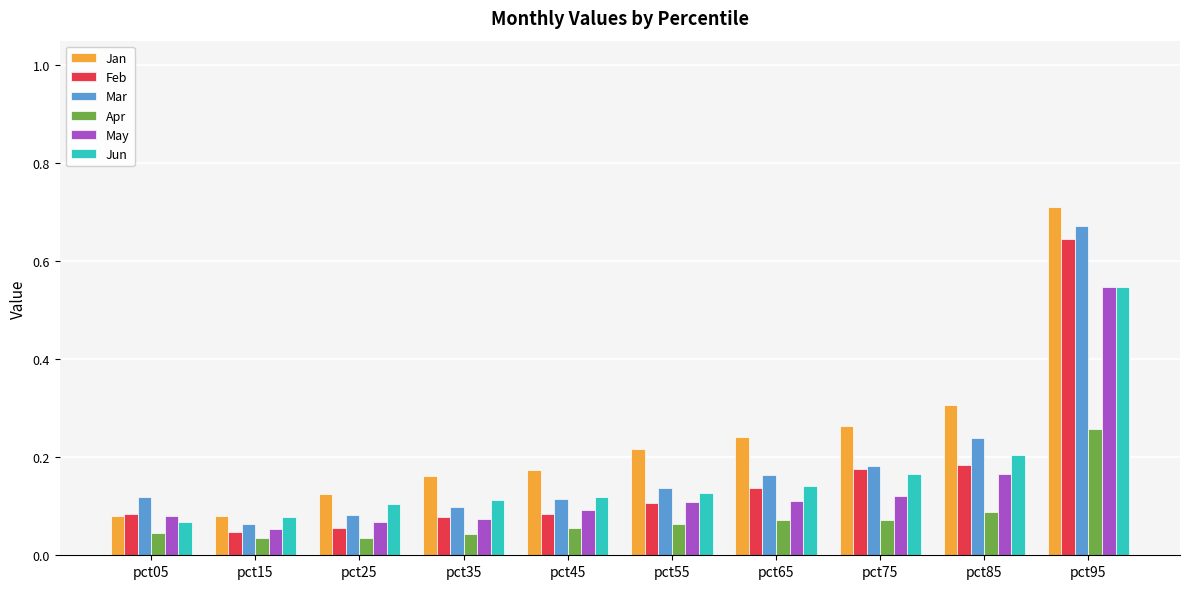

What are all the series names shown in the legend?

Jan, Feb, Mar, Apr, May, Jun